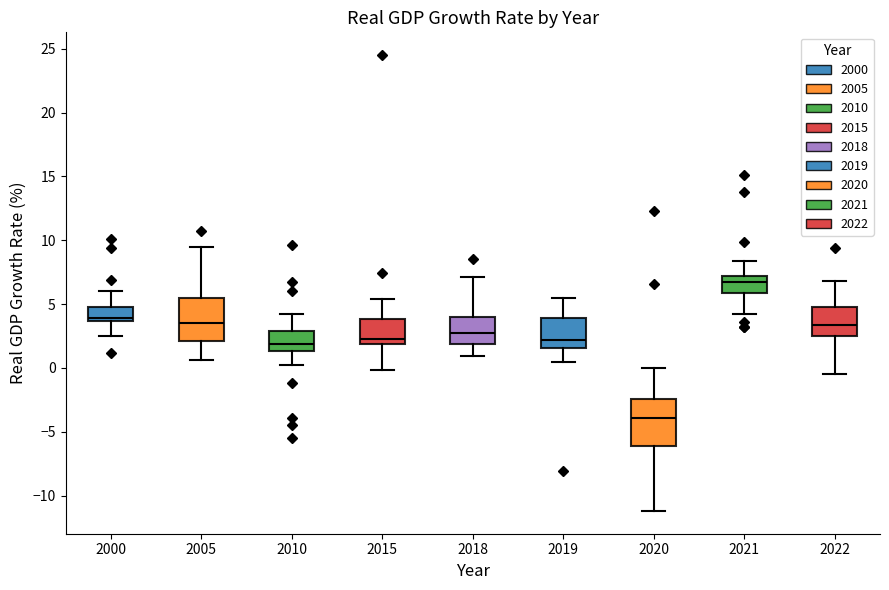

Reading left to right, read every box against the y-axis: the position of its median line, the range the box covers, and the ends of its whiskers. The values are not printed on the chart, so give them approximately, as read against the axis.

2000: median 4.0, box 3.5 to 5.0, whiskers 2.5 to 6.0
2005: median 3.5, box 2.0 to 5.5, whiskers 0.5 to 9.5
2010: median 2.0, box 1.5 to 3.0, whiskers 0.0 to 4.0
2015: median 2.5, box 2.0 to 4.0, whiskers 0.0 to 5.5
2018: median 2.5, box 2.0 to 4.0, whiskers 1.0 to 7.0
2019: median 2.0, box 1.5 to 4.0, whiskers 0.5 to 5.5
2020: median -4.0, box -6.0 to -2.5, whiskers -11.0 to 0.0
2021: median 6.5, box 6.0 to 7.0, whiskers 4.0 to 8.5
2022: median 3.5, box 2.5 to 5.0, whiskers -0.5 to 7.0